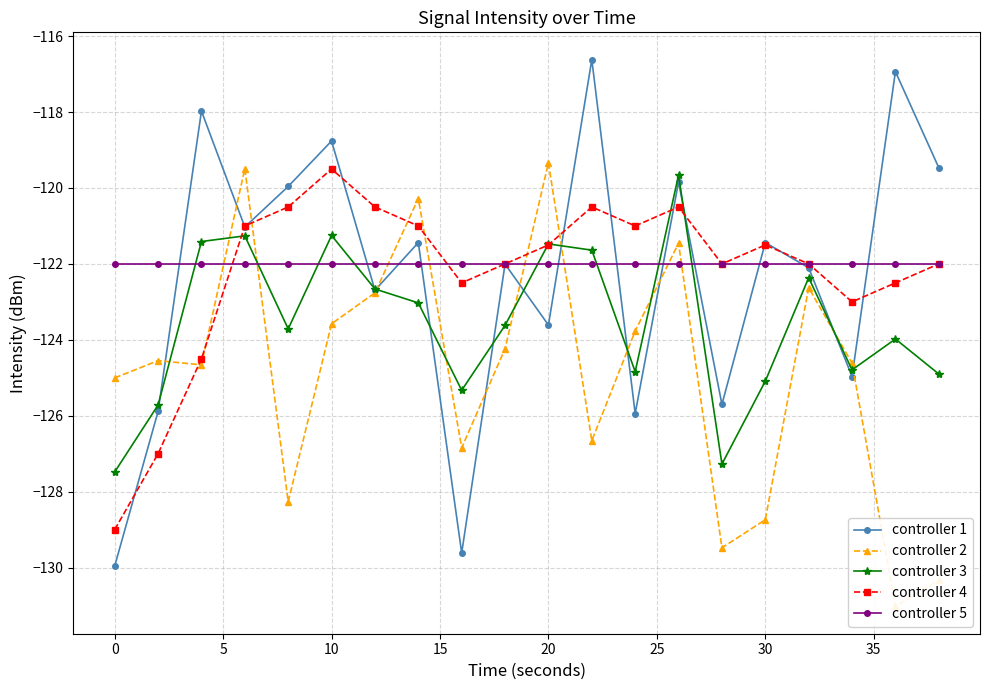

How many times do controller 3 and controller 4 cross each other?

5